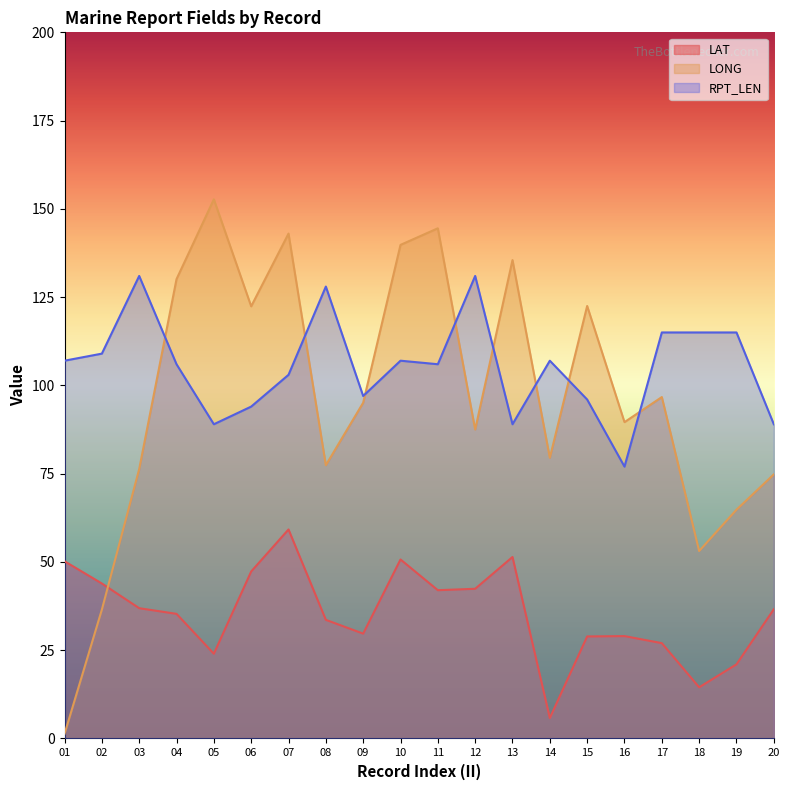

Where is LAT nearest to the value 32?

08